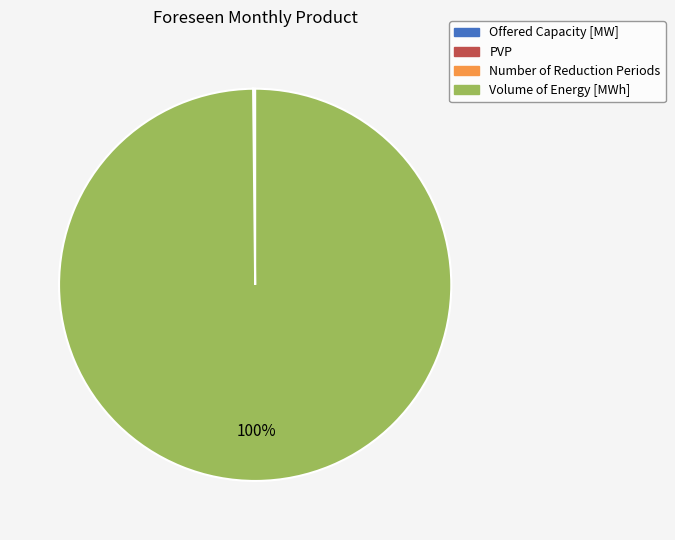

True or false: Volume of Energy [MWh] accounts for 100% of the total.

True